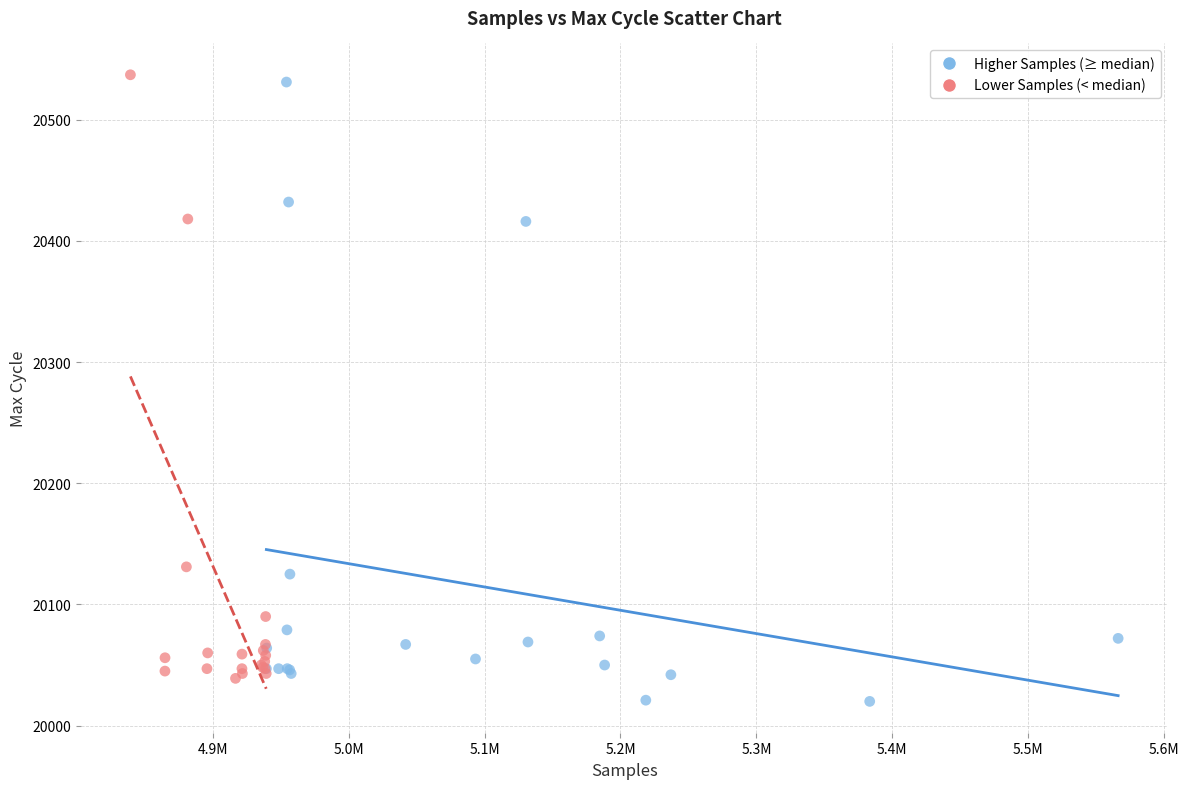

What are all the series names shown in the legend?

Higher Samples (≥ median), Lower Samples (< median)